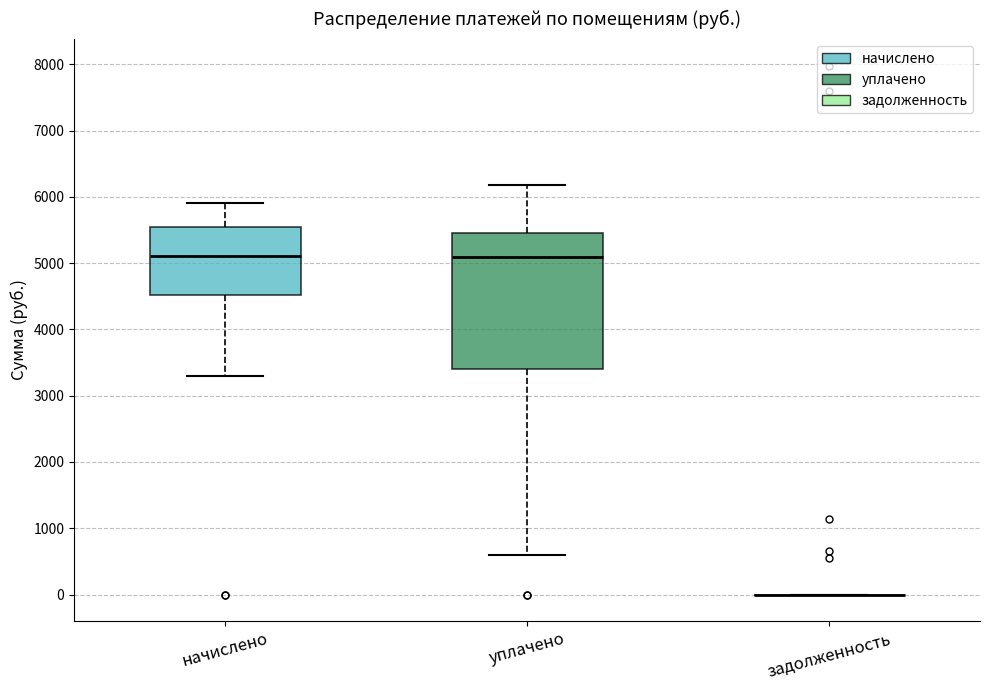

Reading left to right, read every box against the y-axis: the position of its median line, the range the box covers, and the ends of its whiskers. The values are not printed on the chart, so give them approximately, as read against the axis.

начислено: median 5100, box 4500 to 5600, whiskers 3300 to 5900
уплачено: median 5100, box 3400 to 5500, whiskers 600 to 6200
задолженность: box collapsed to a line at 0, whiskers 0 to 0